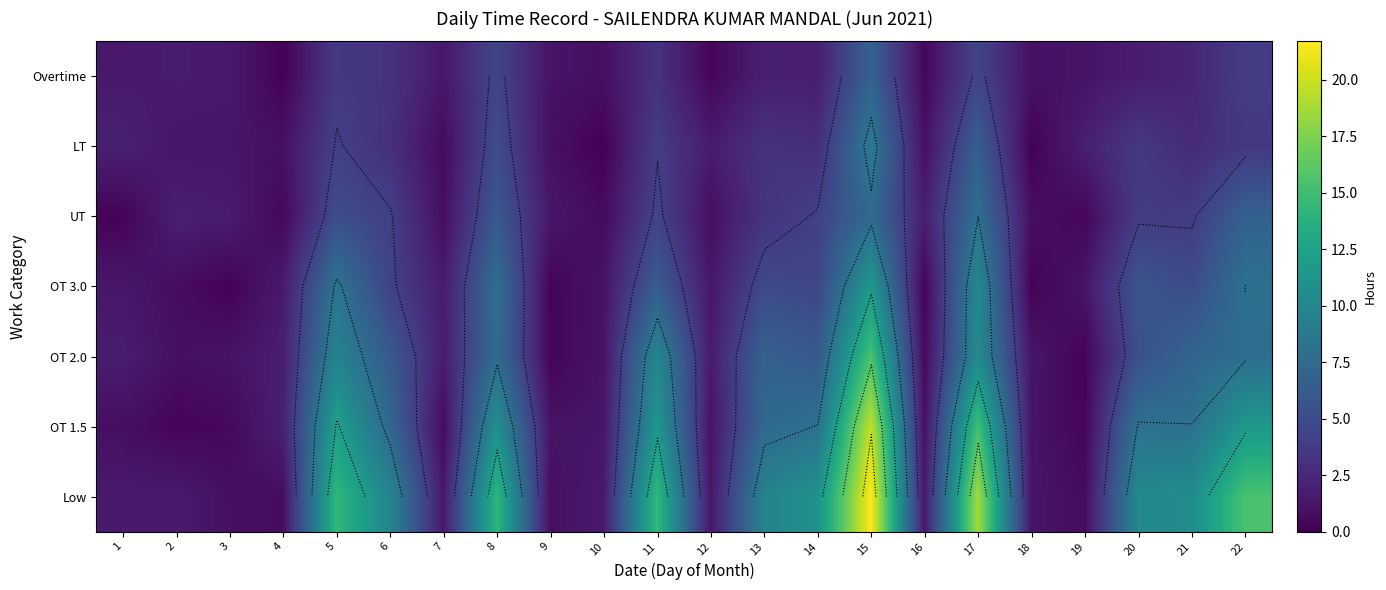

What is the minimum value for OT 3.0?

0.1